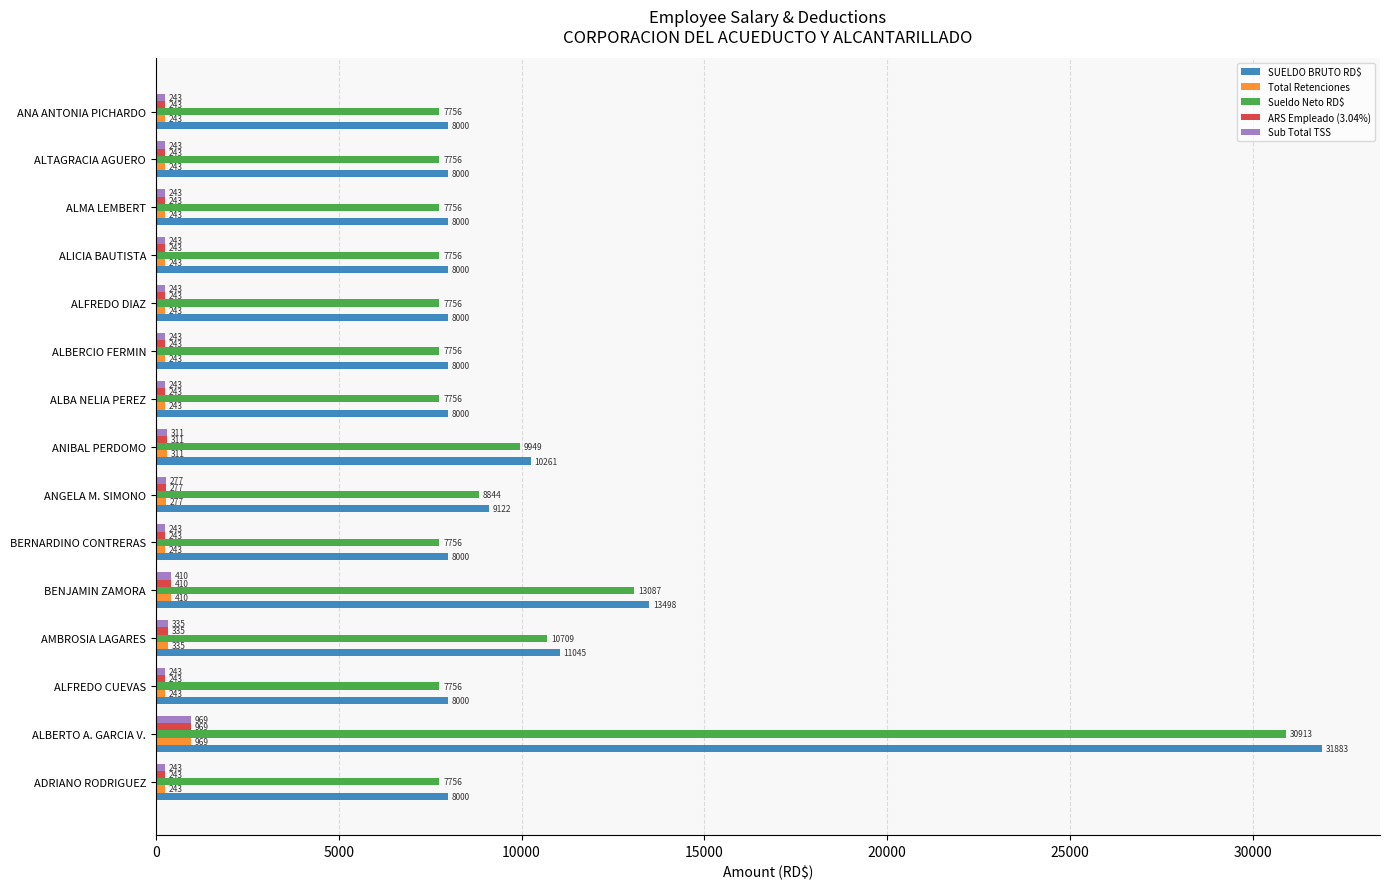

At which category is the sum across all series the highest?

ALBERTO A. GARCIA V.